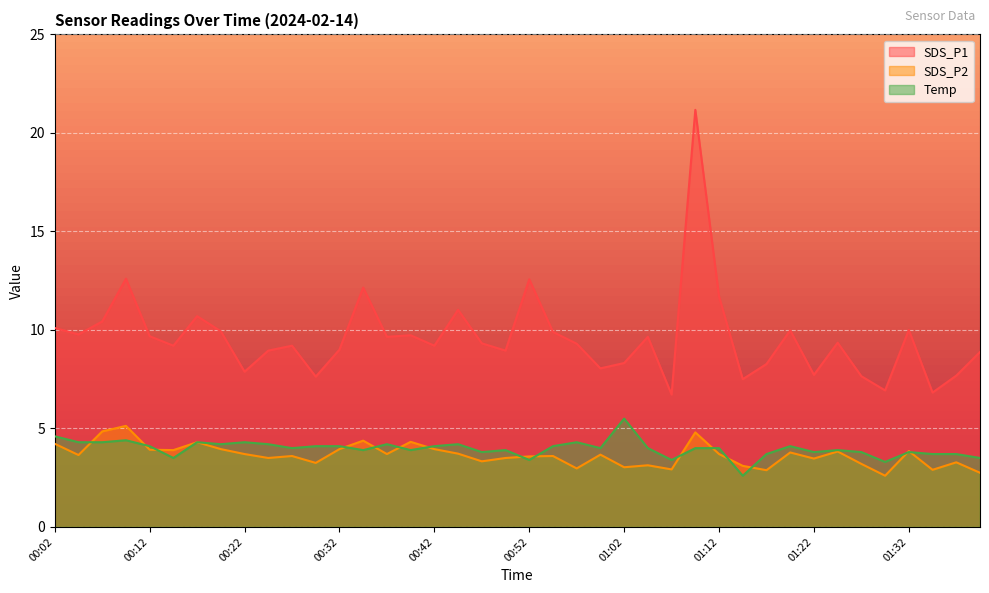

What is the average value of the SDS_P1 series?

9.6